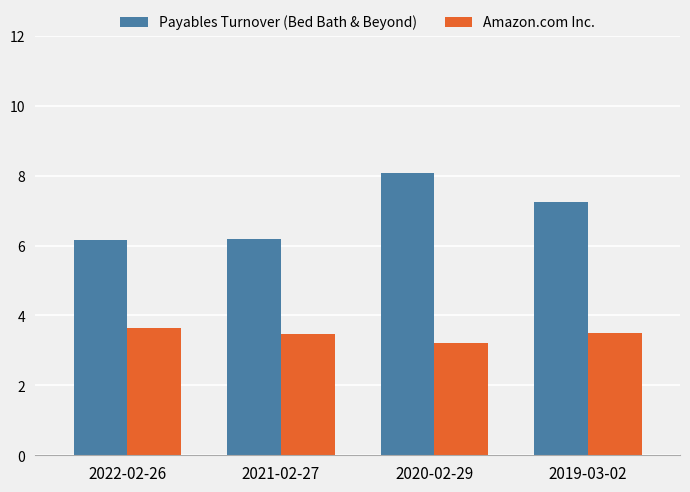

At which category does the chart reach its peak across all series?

2020-02-29